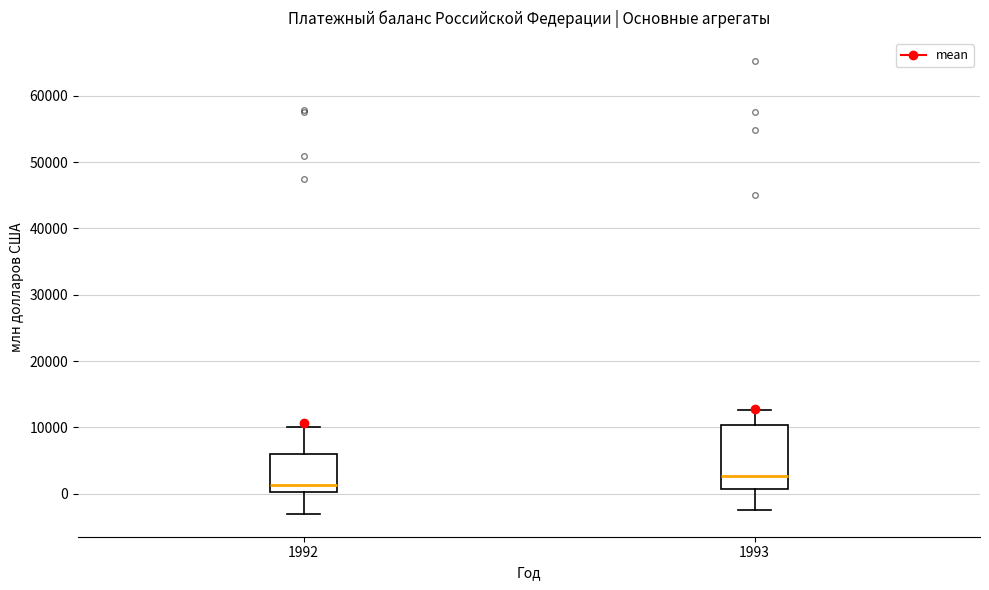

Which box is the tallest, from its lower edge to its upper edge?

1993